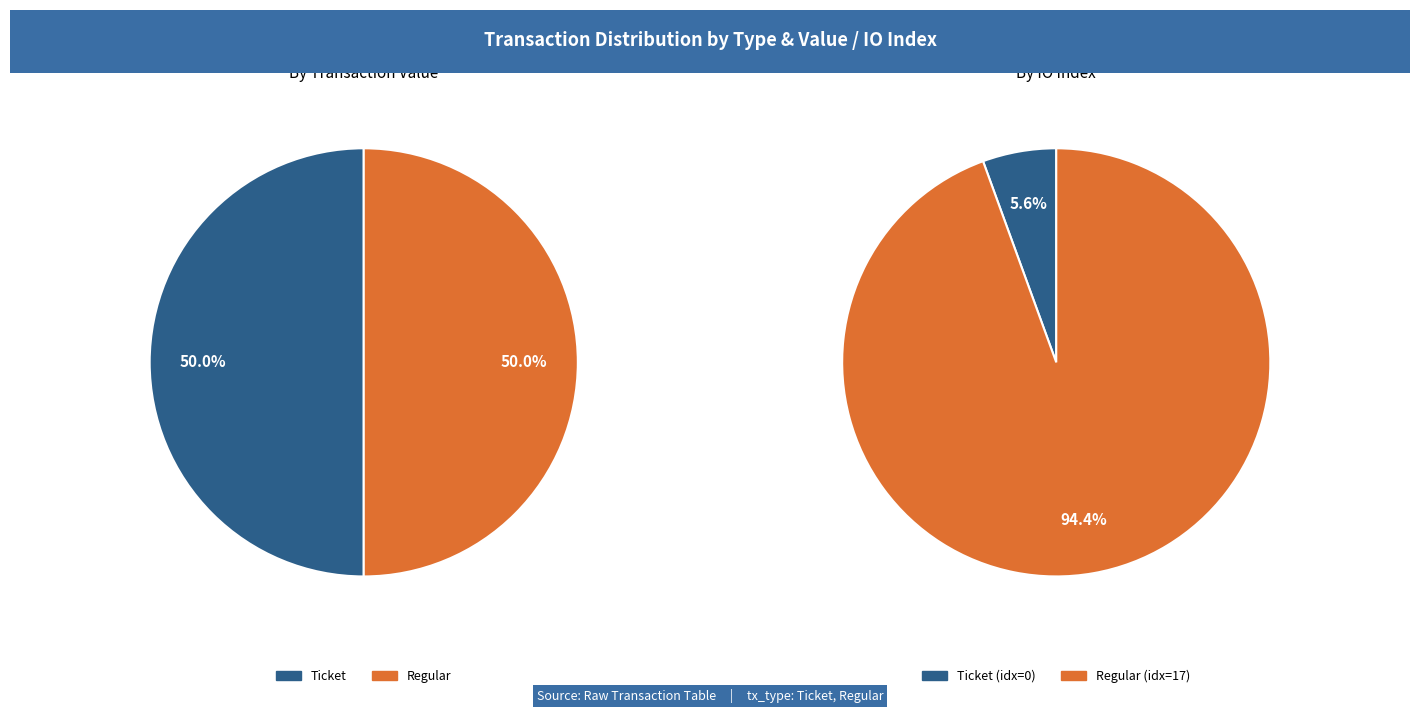

Which category has the biggest portion of the pie?

Regular